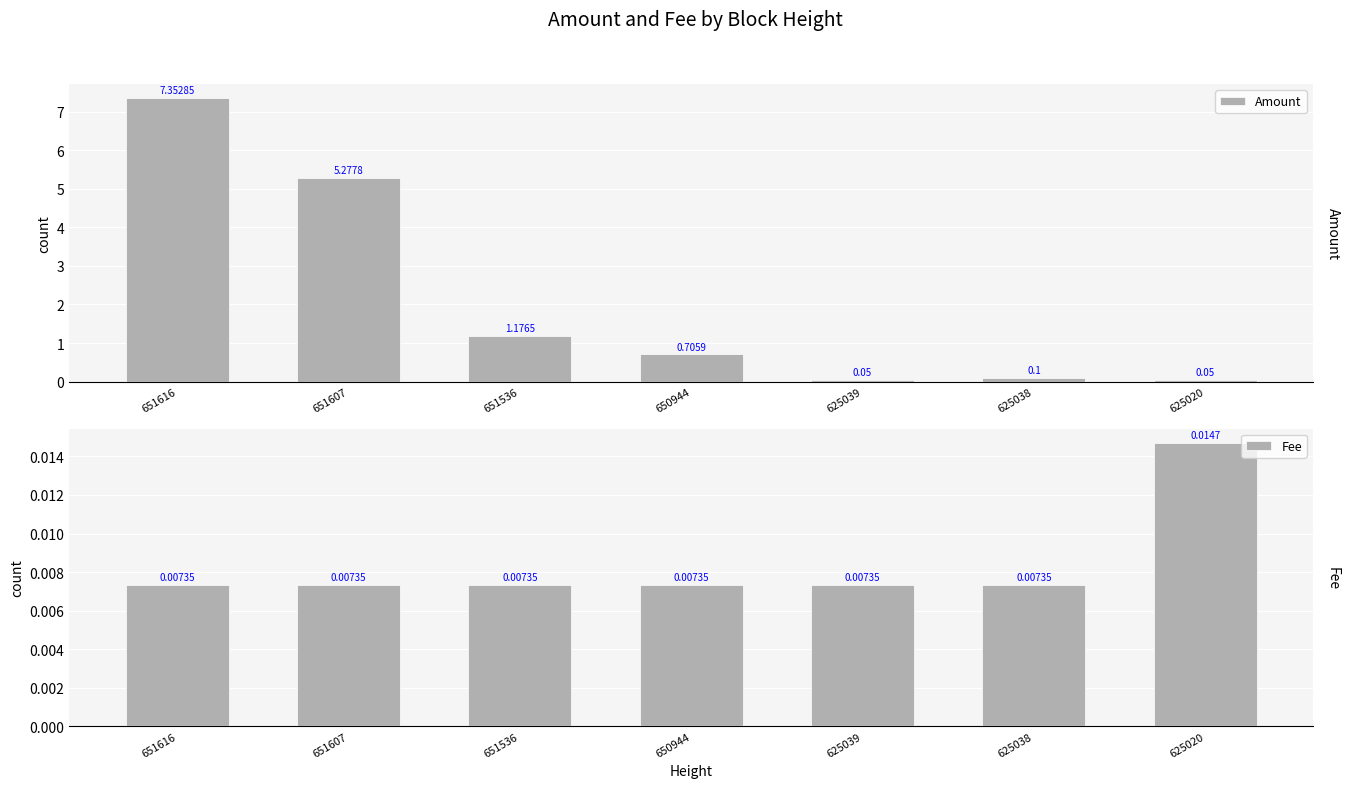

Is it true that Fee equals 0.0 at 625039?

False